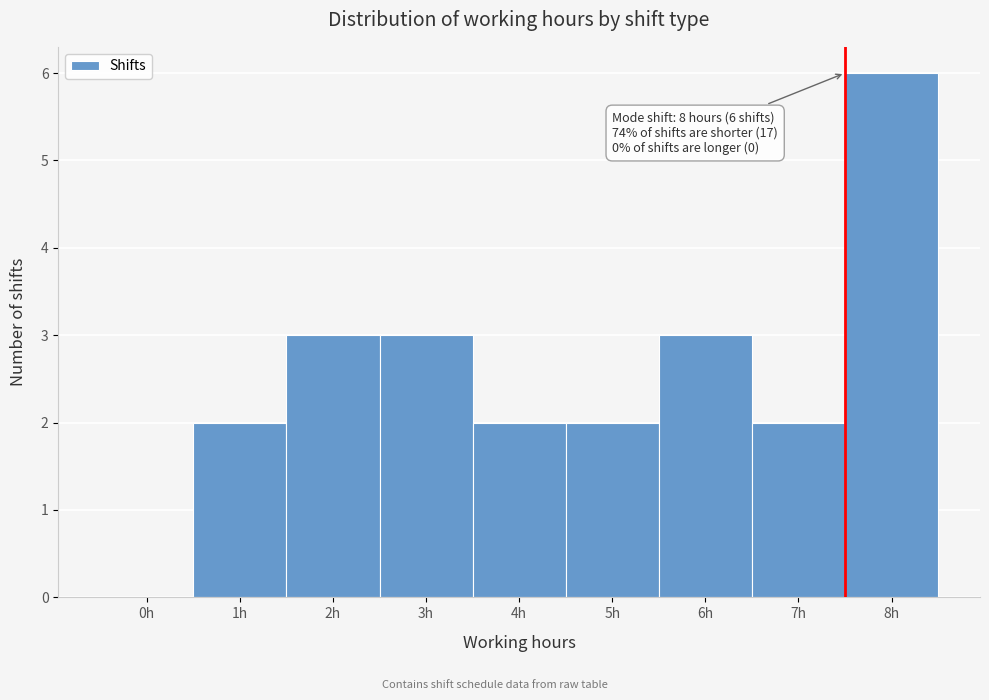

Reading right to left, what are all the values shown in this chart?

8h=6	7h=2	6h=3	5h=2	4h=2	3h=3	2h=3	1h=2	0h=0